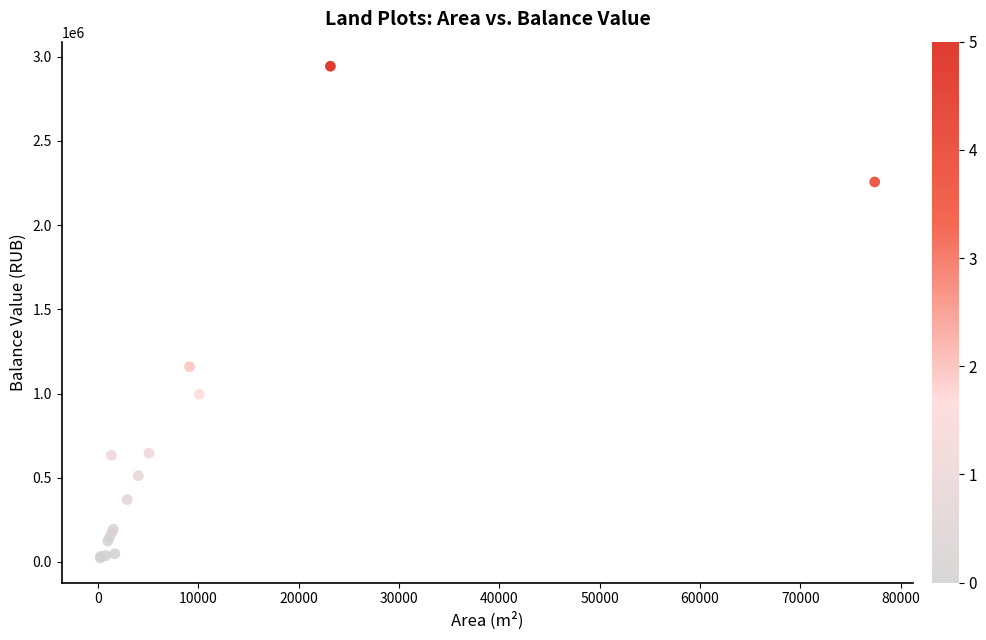

What Y value in the scatter plot is closest to 1483906?

1159676.6